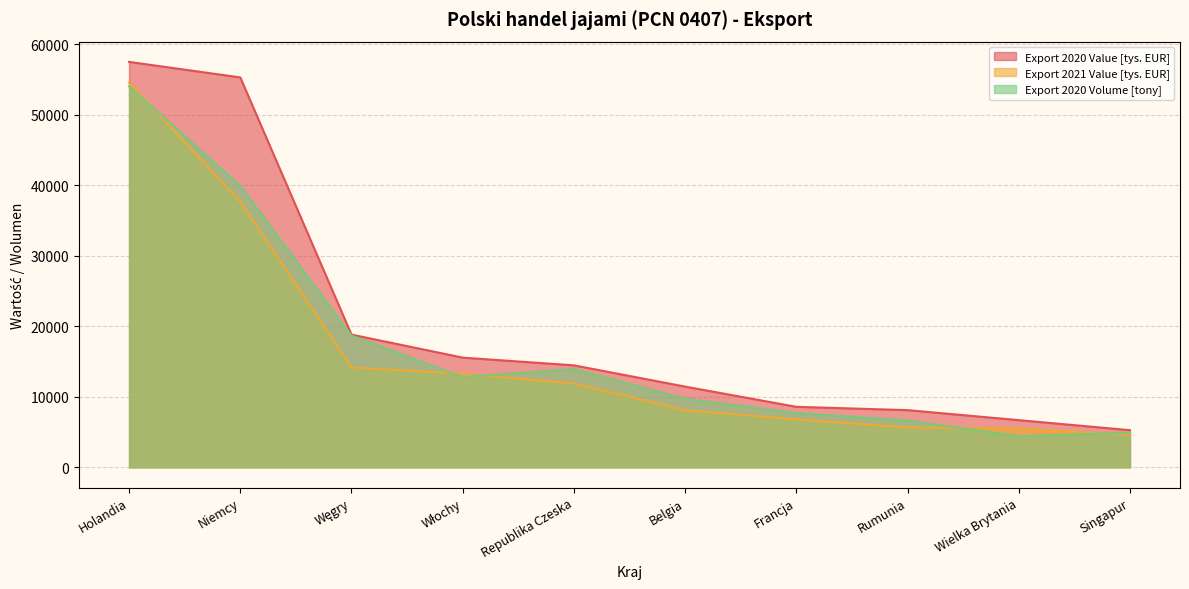

How many distinct data groups are displayed?

3